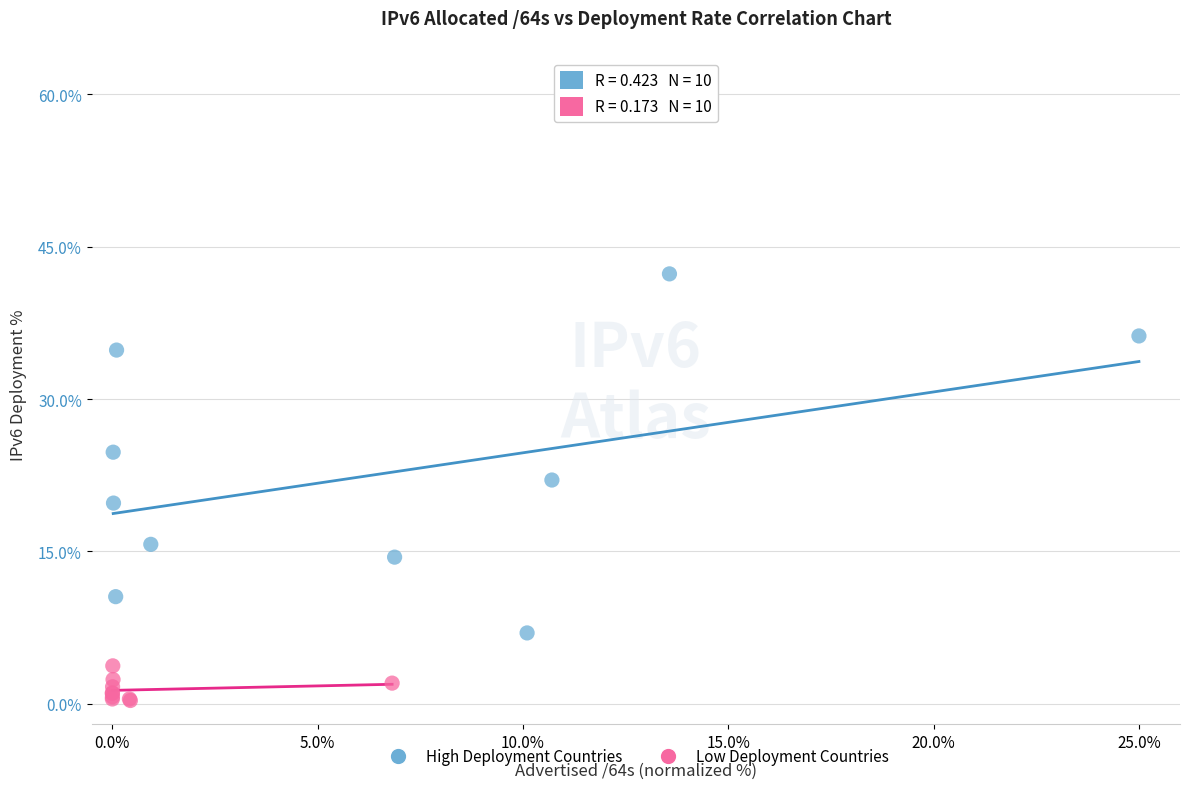

Which series contains the lowest Y value?

Low Deployment Countries